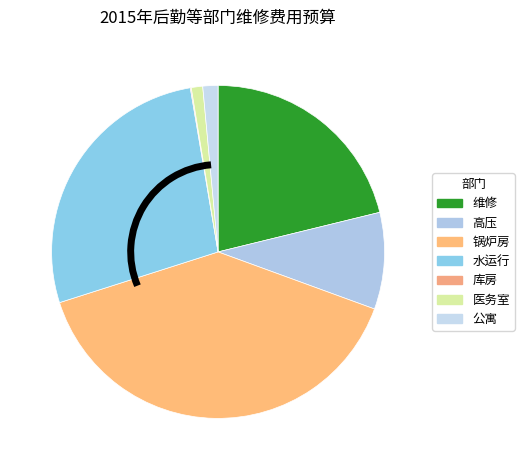

Combined, what portion of the pie is 锅炉房 and 高压?

48.9%